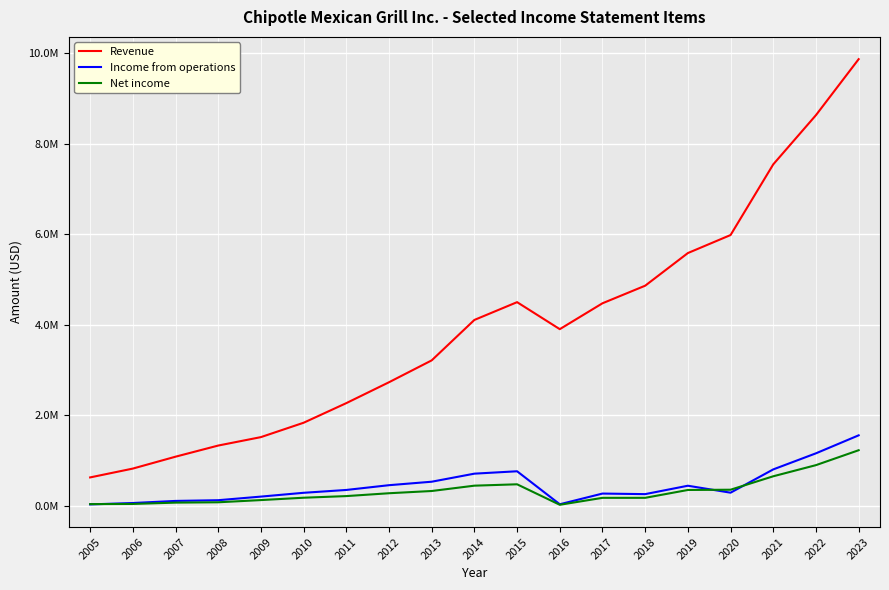

Is the value of Revenue at 2019 greater than the value of Income from operations at 2017?

Yes